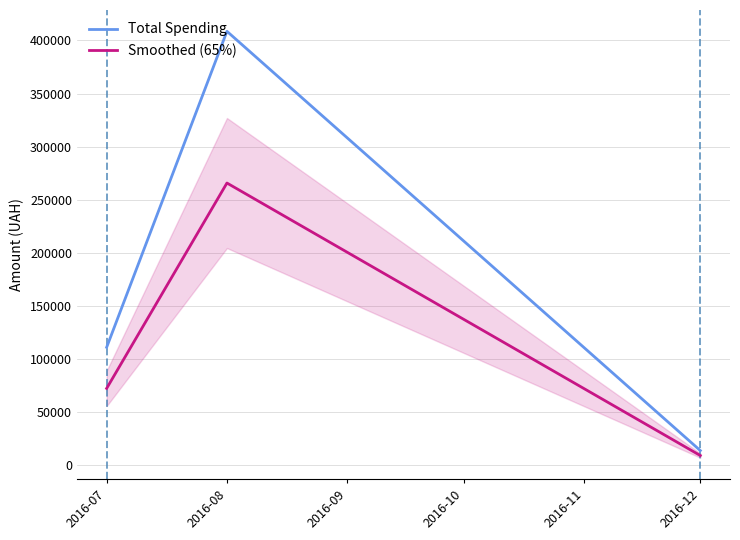

What is the difference between the maximum and minimum values in the Total Spending series?

395267.1